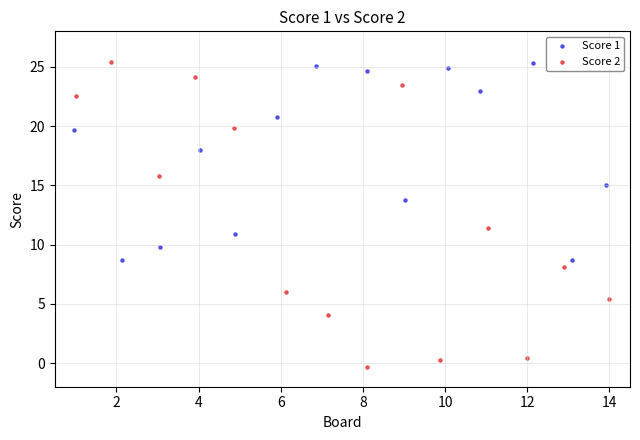

What are all the series names shown in the legend?

Score 1, Score 2